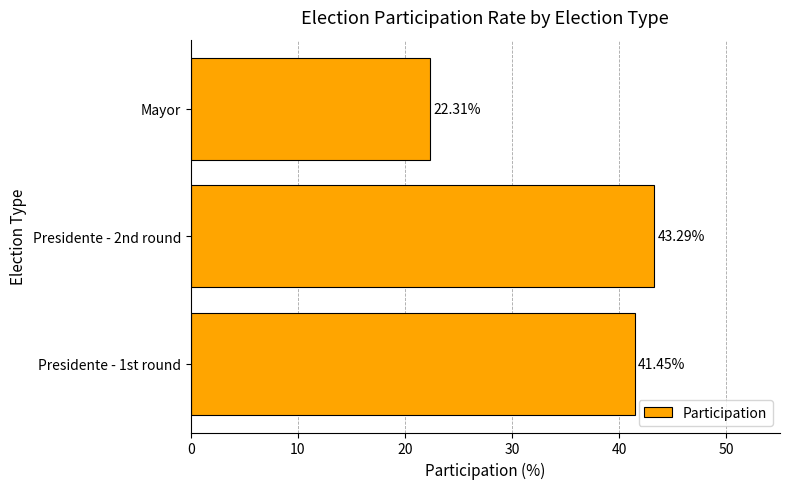

What is the change in value from Presidente - 1st round to Presidente - 2nd round?

+1.8